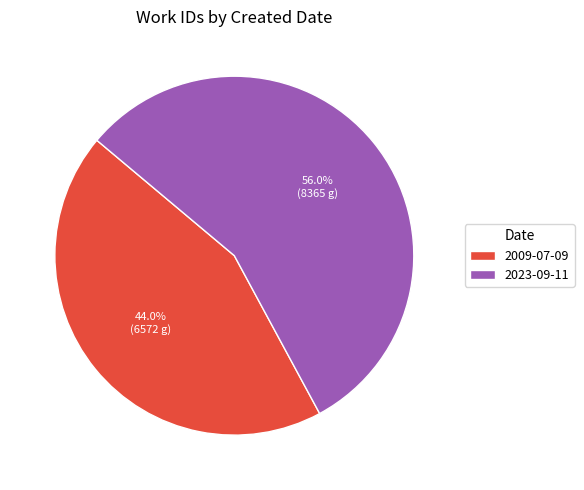

To the nearest percent, what is the difference between the largest and smallest slice percentages?

12%